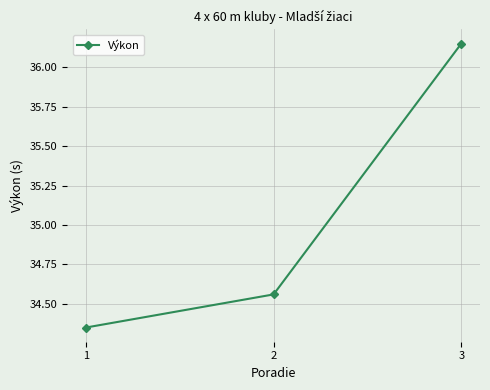

What is the change in value from 1 to 3?

+1.8